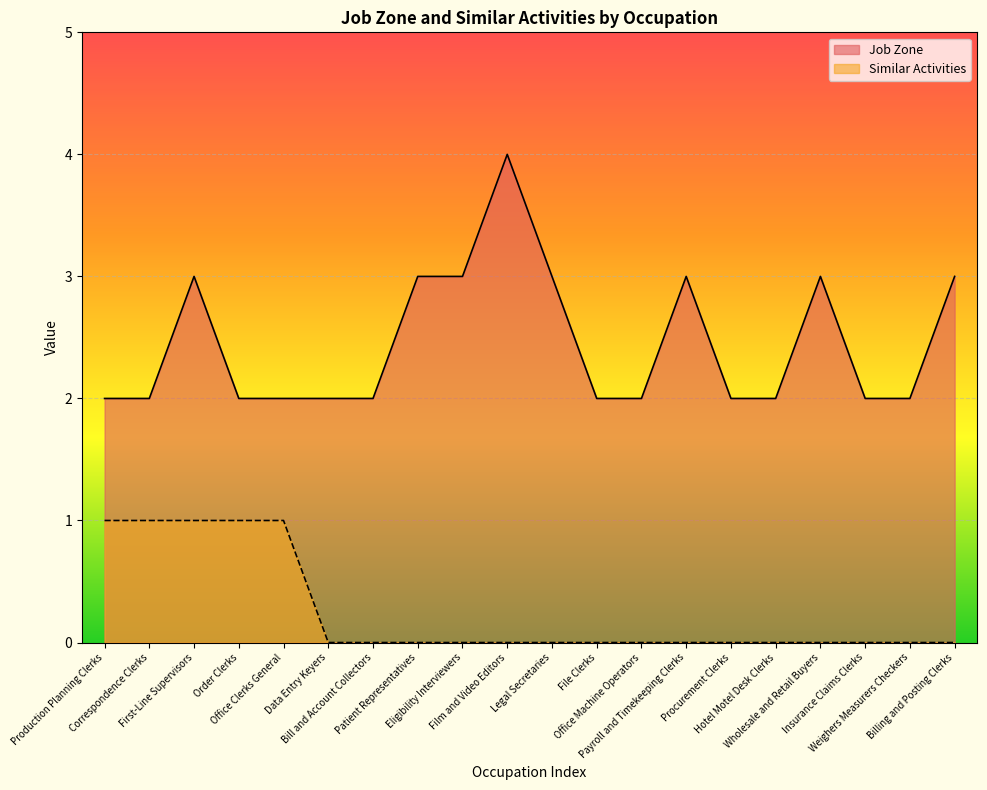

What is the approximate value of Similar Activities at Correspondence Clerks?

1